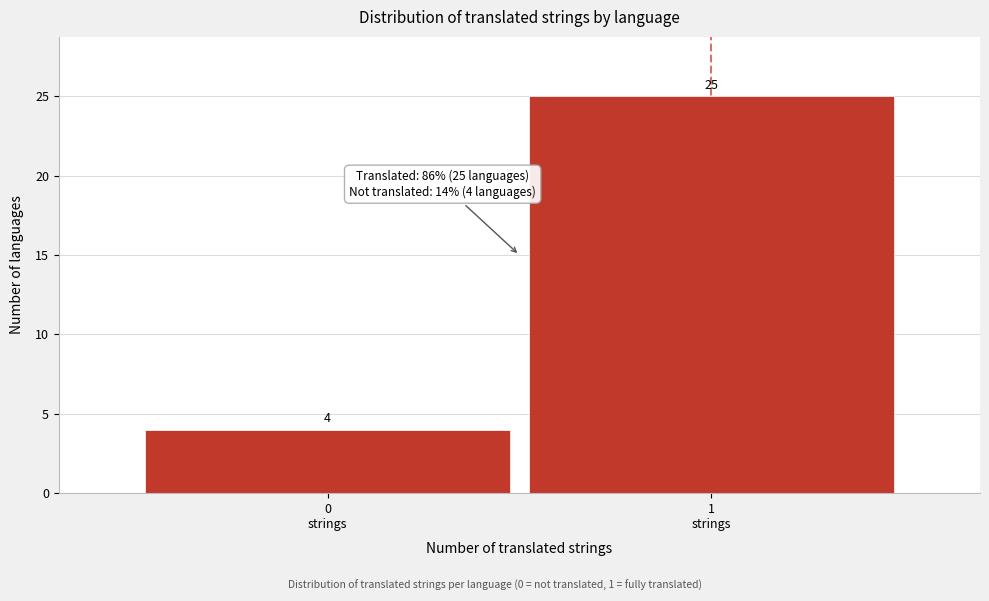

Reading right to left, what are all the values shown in this chart?

25	4